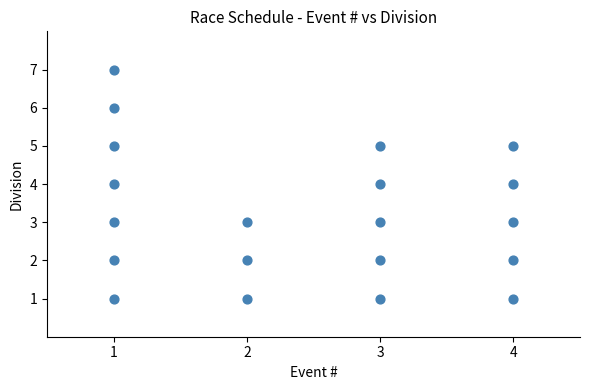

What is the range of Y values (max minus min)?

6